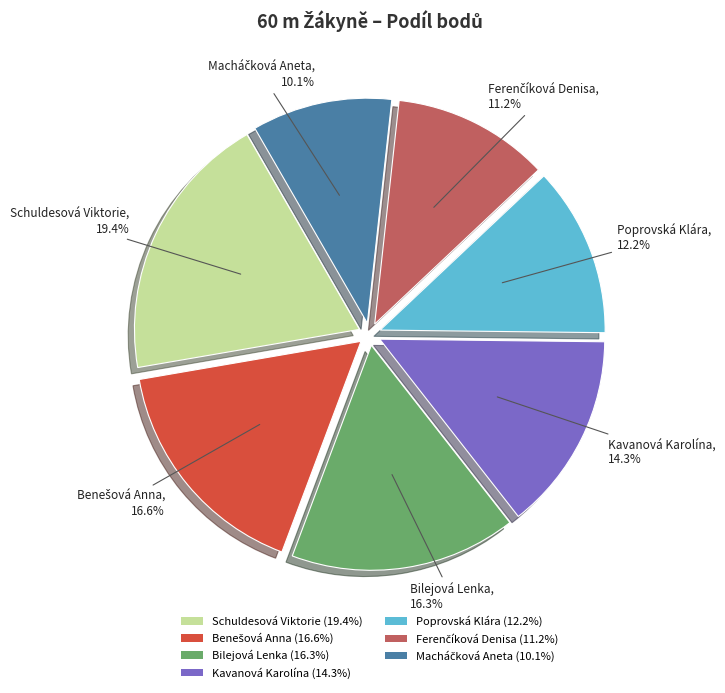

How many slices are in this pie chart?

7